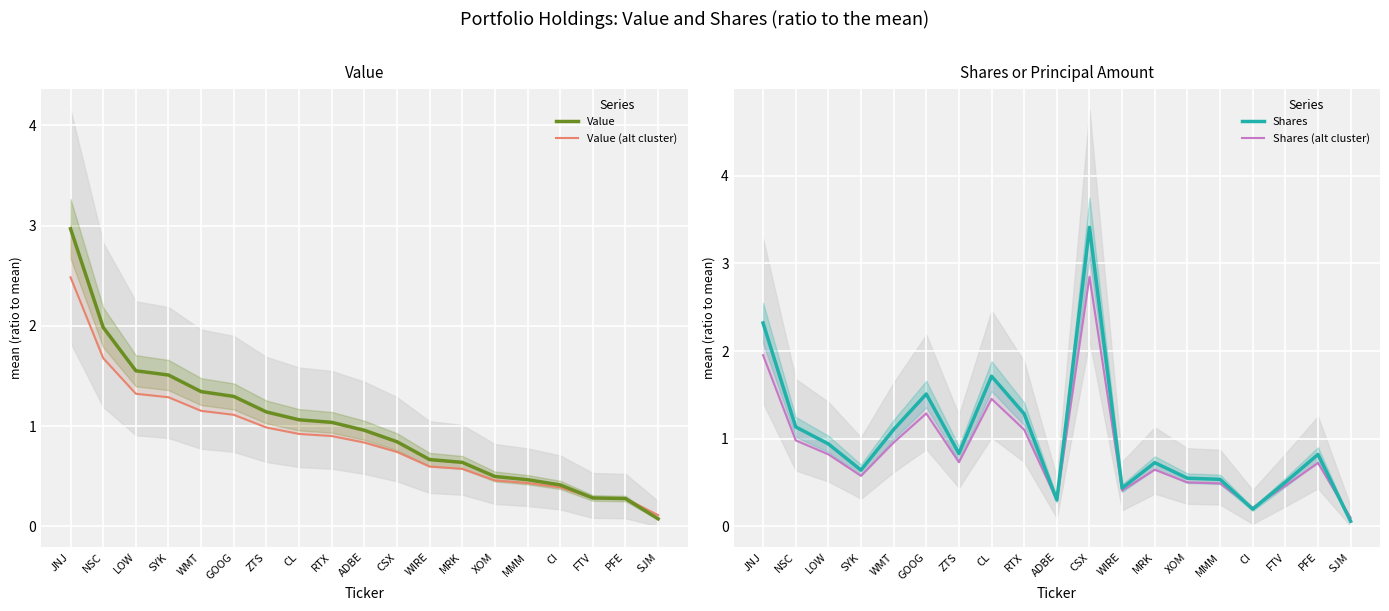

What is the total value across all series at GOOG?

5.2